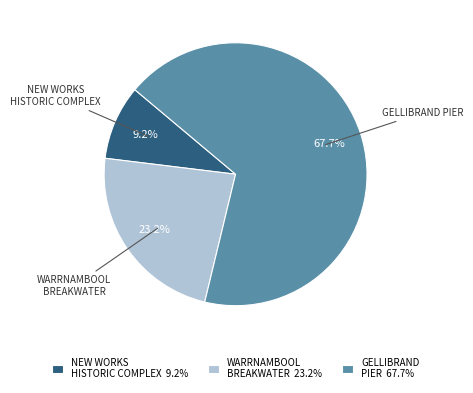

Which category has the smallest portion of the pie?

NEW WORKS HISTORIC COMPLEX 9.2%